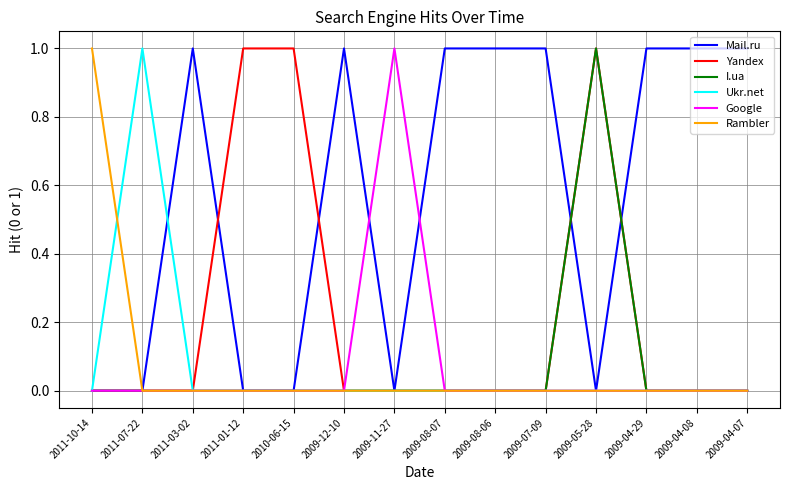

What position from the right is 2009-04-07?

1